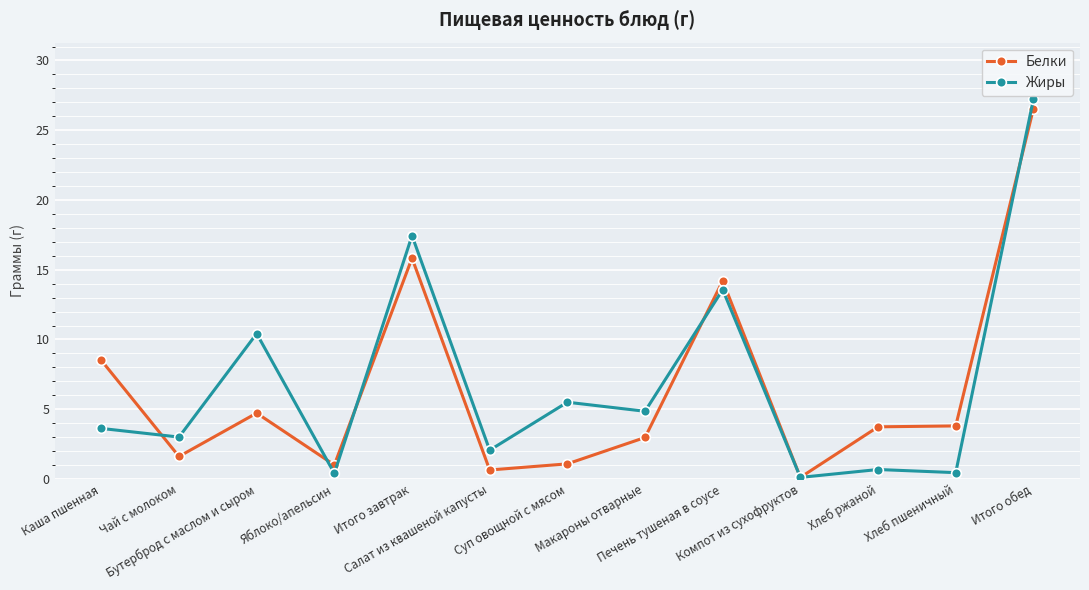

The Жиры series shows 5.4 at Чай с молоком. True or false?

False